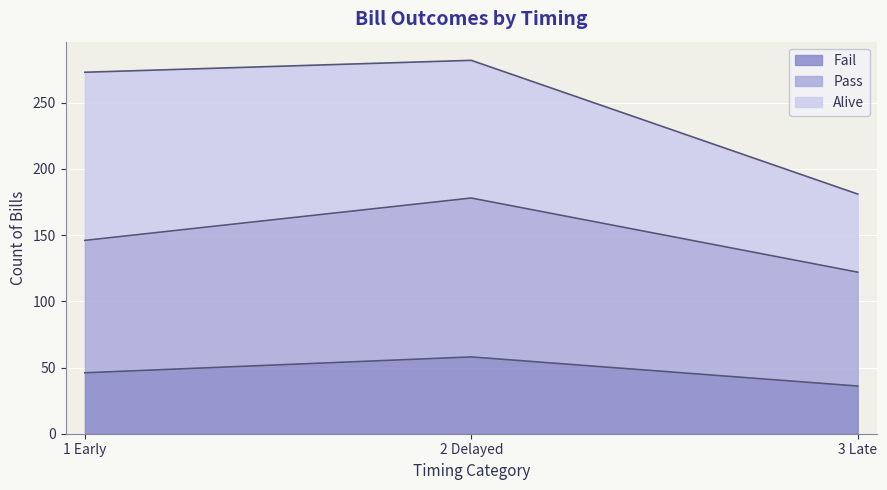

Rank the categories by Fail value from highest to lowest.

2 Delayed, 1 Early, 3 Late